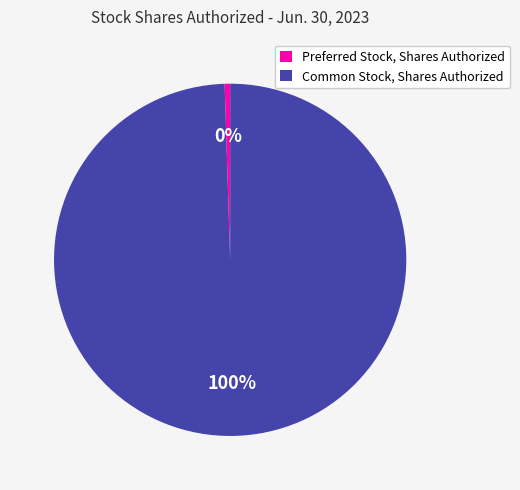

Is Preferred Stock, Shares Authorized the majority of the pie?

No